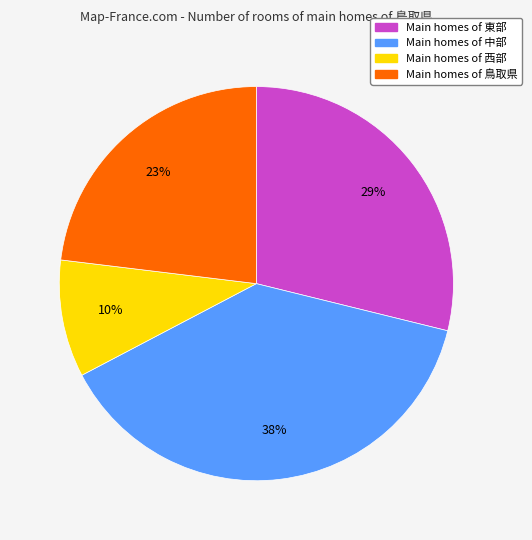

To the nearest percent, what is the average slice percentage?

25%